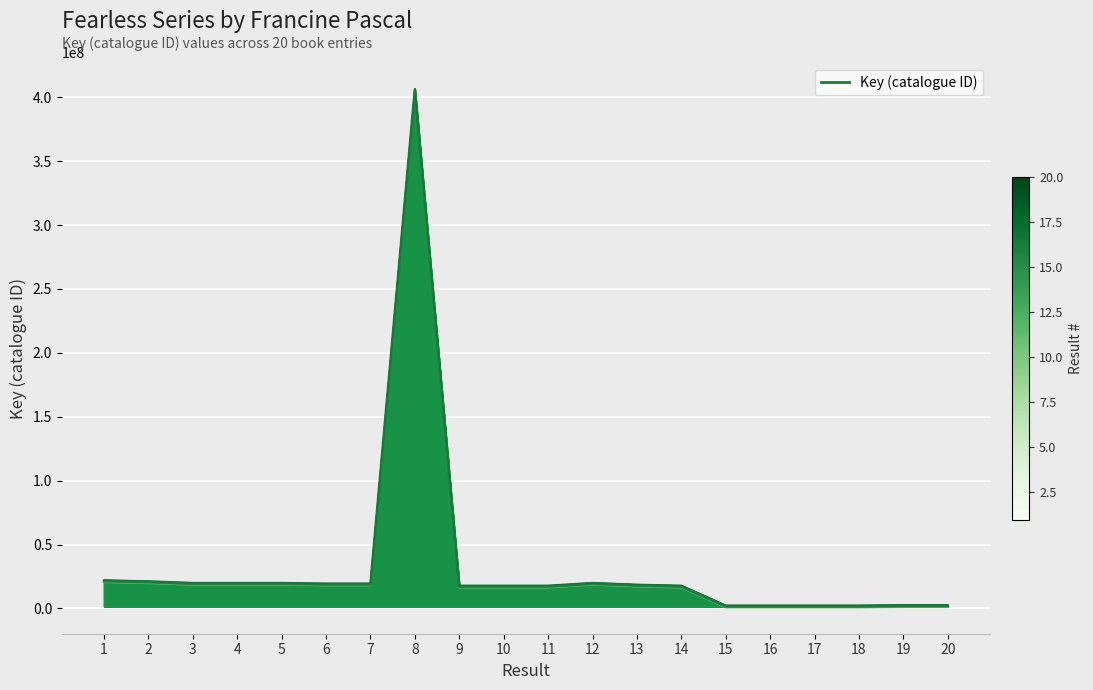

The value at 7 is 4927163. True or false?

False